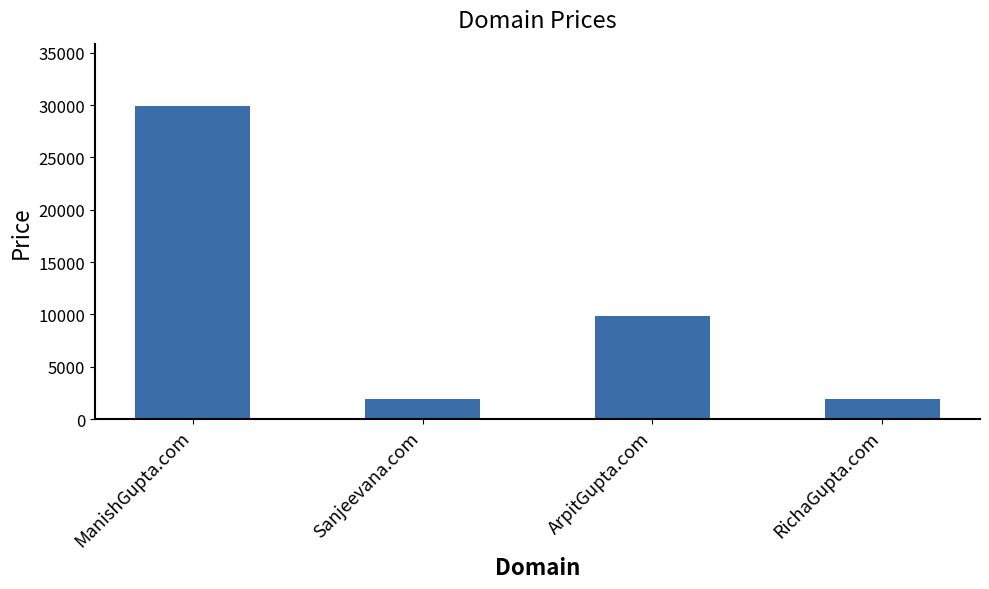

Is it true that the value at ManishGupta.com is 29888?

True